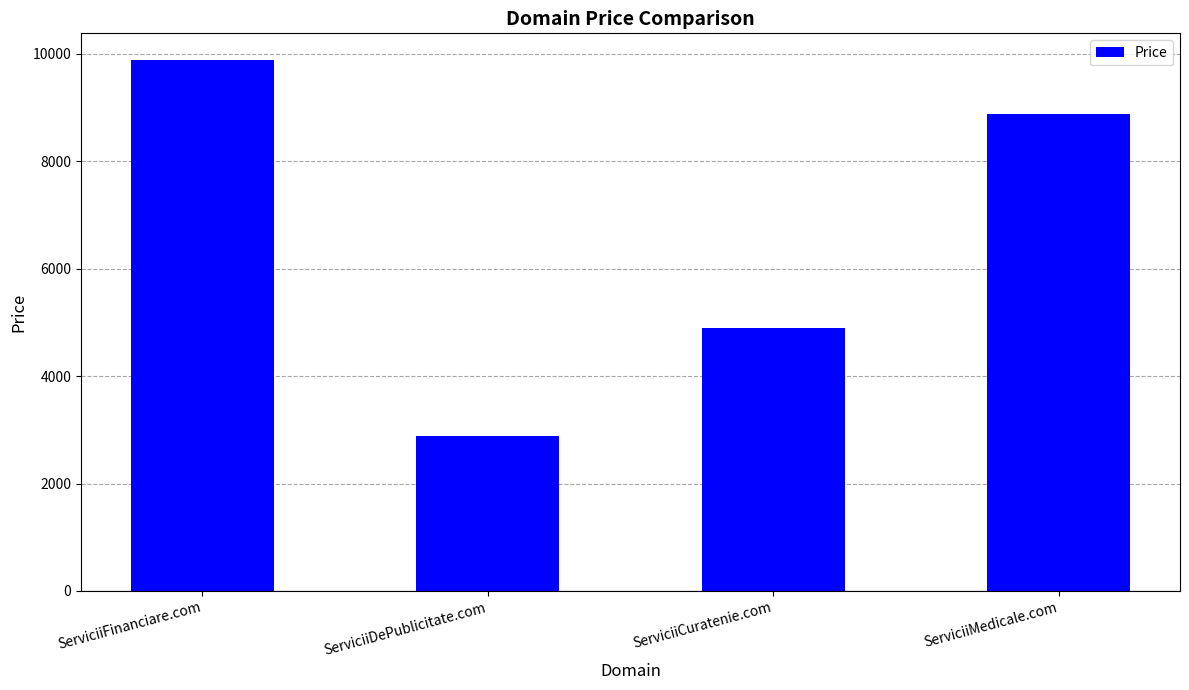

What is the ratio of the value at ServiciiMedicale.com to the value at ServiciiFinanciare.com?

0.9